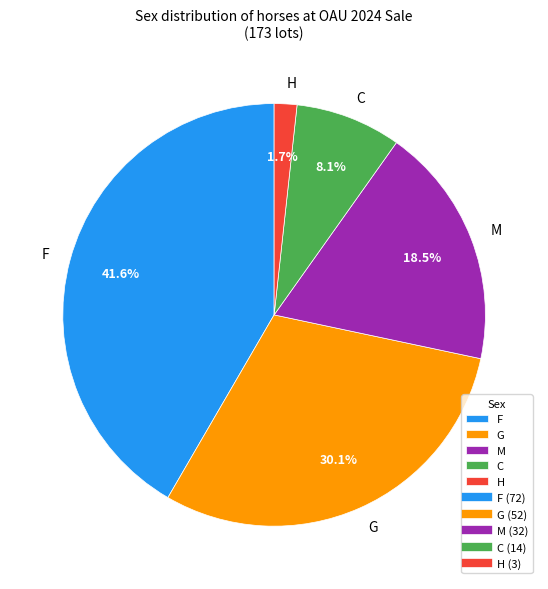

What is the largest slice in the pie chart?

F